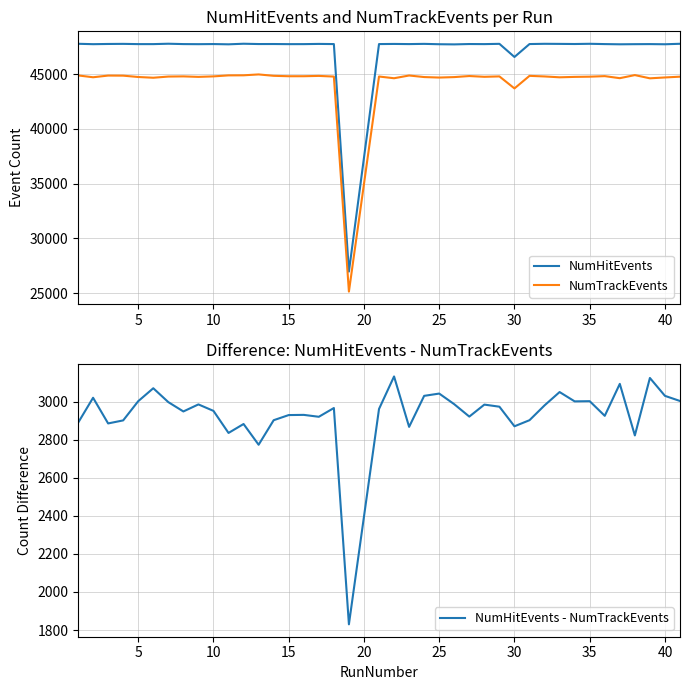

True or false: NumTrackEvents and NumHitEvents intersect in this chart.

False